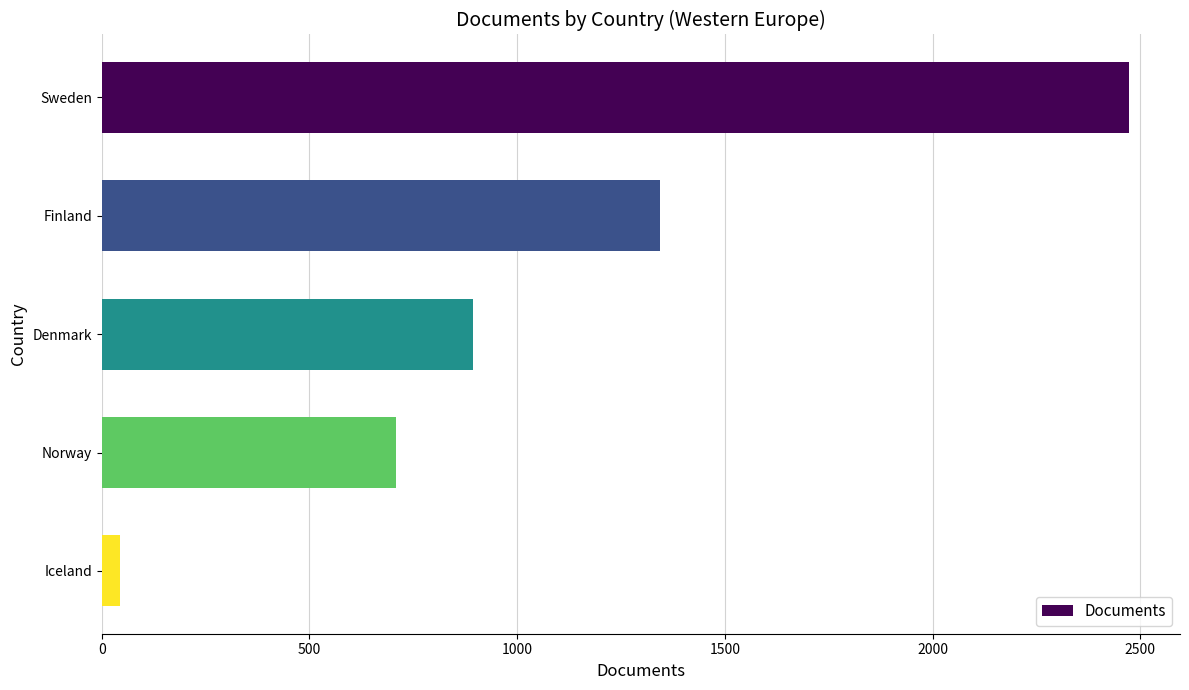

What is the sum of all values?

5461